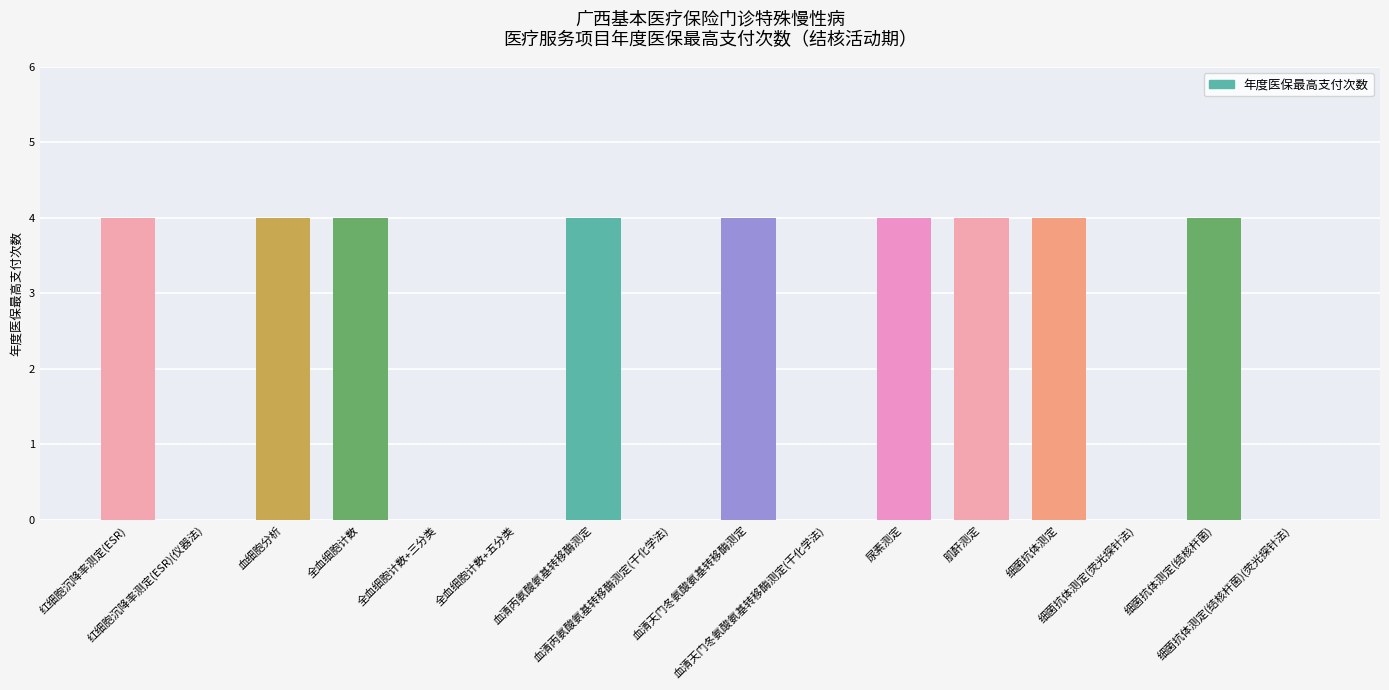

What is the sum of all values?

36